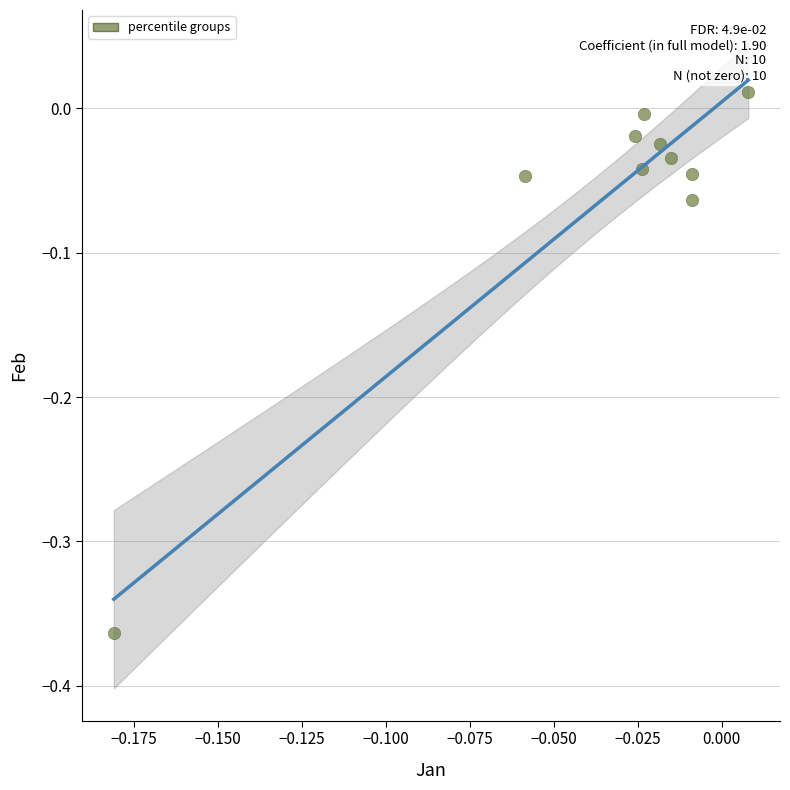

What is the range of Y values (max minus min)?

0.4